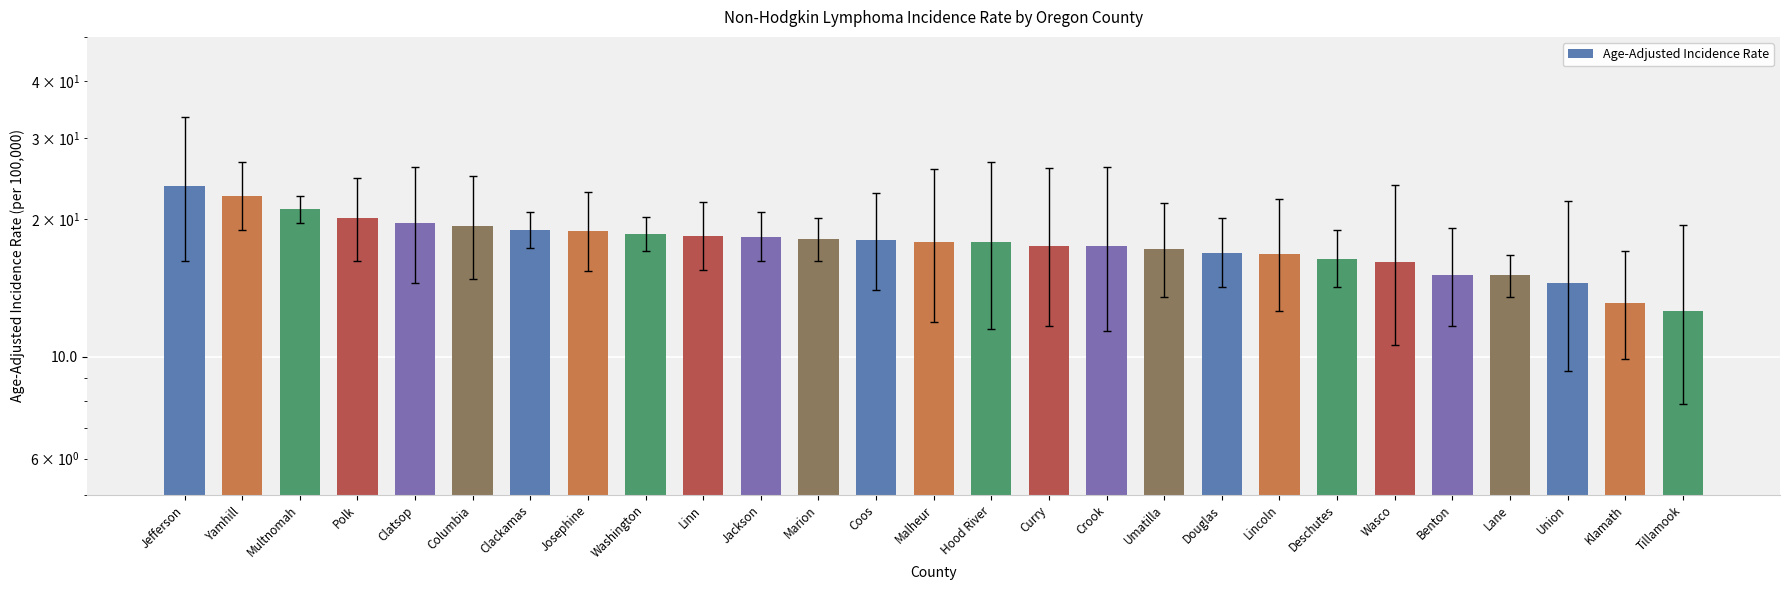

Which category has the lowest value across all series?

Tillamook